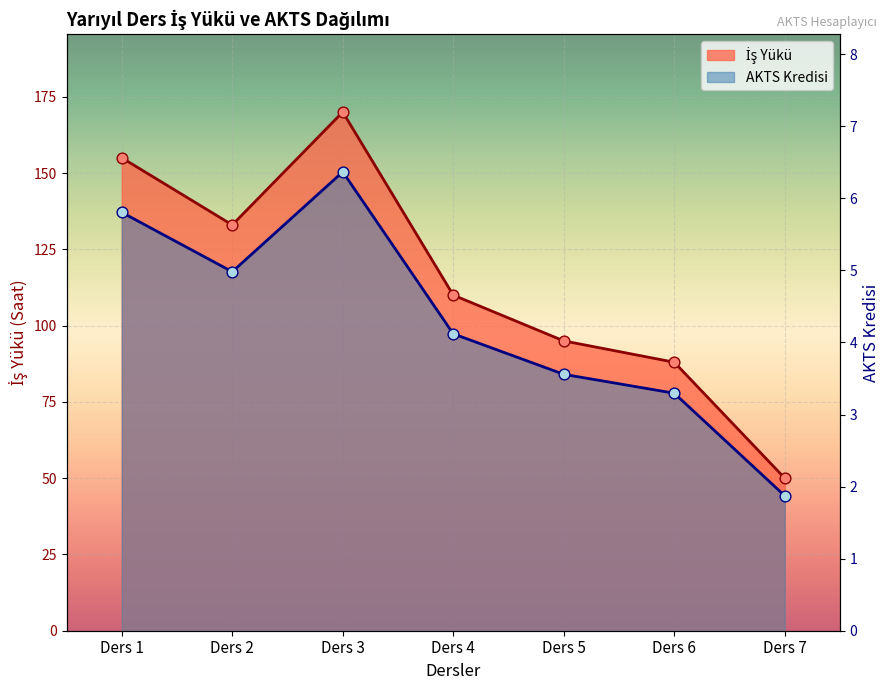

Which series has the largest total across all categories?

İş Yükü